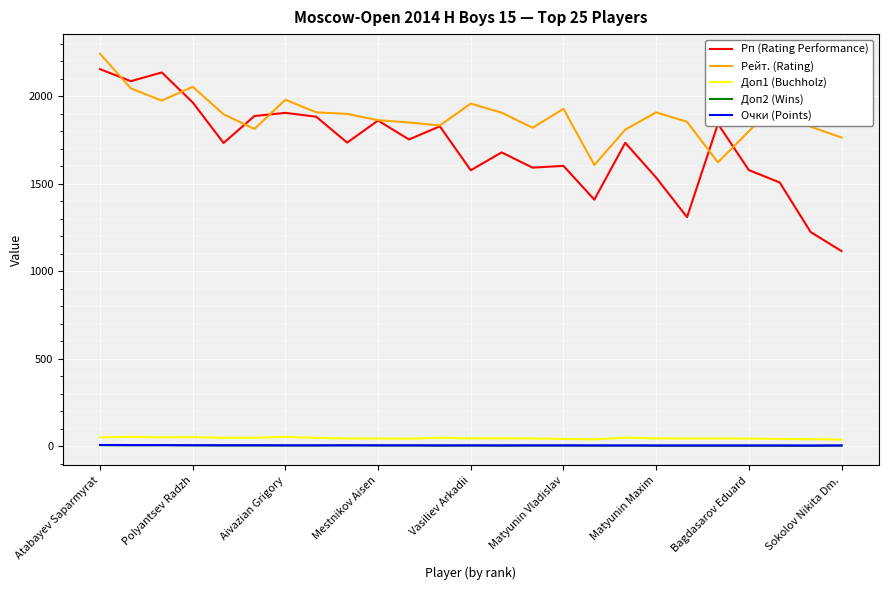

Which series has the largest total across all categories?

Рейт. (Rating)